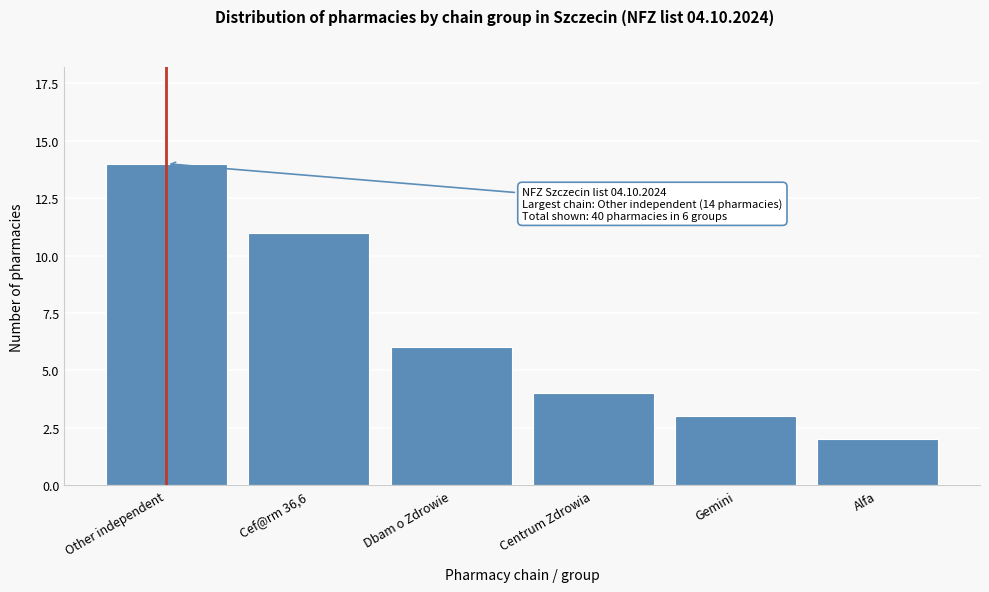

Reading left to right, transcribe all the data shown in this chart.

14	11	6	4	3	2